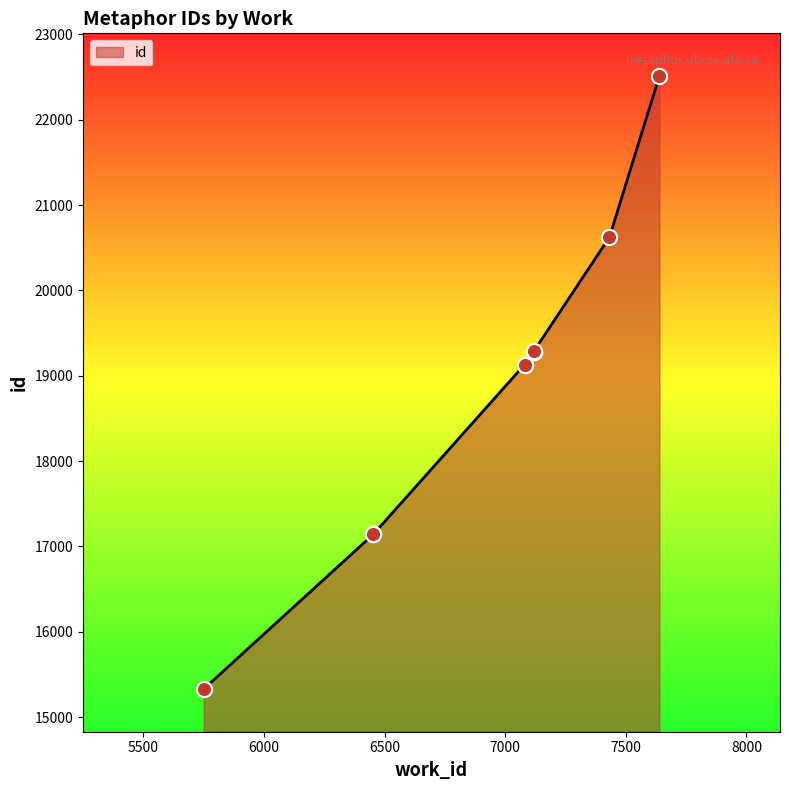

Approximately how many times larger is the value at 6454 compared to 7120?

0.9